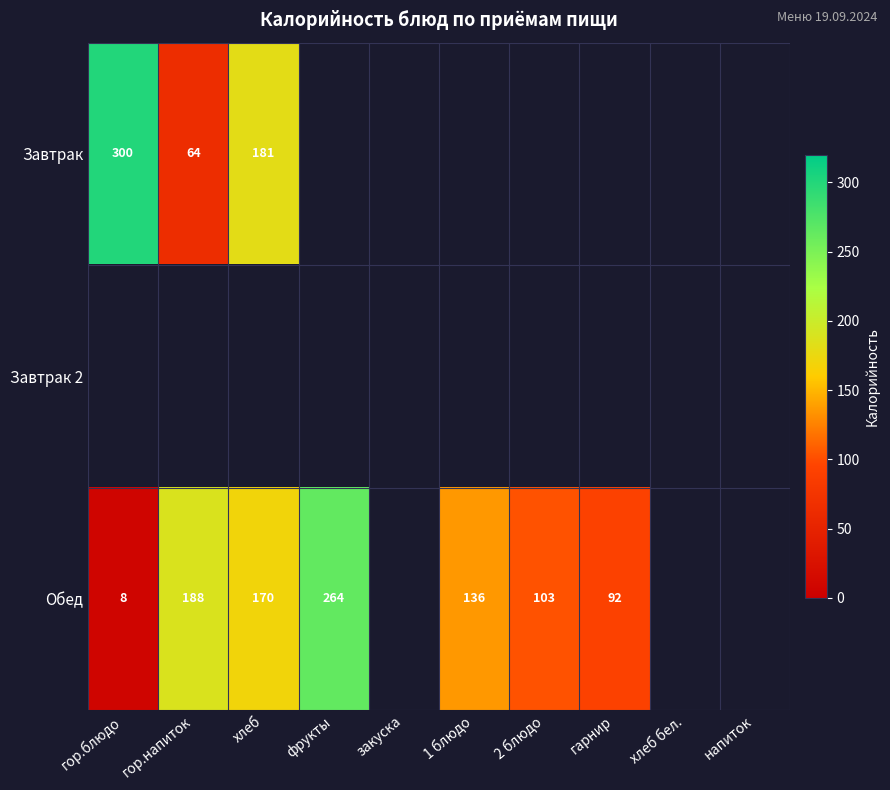

The value of Завтрак at гор.блюдо is 300. True or false?

True